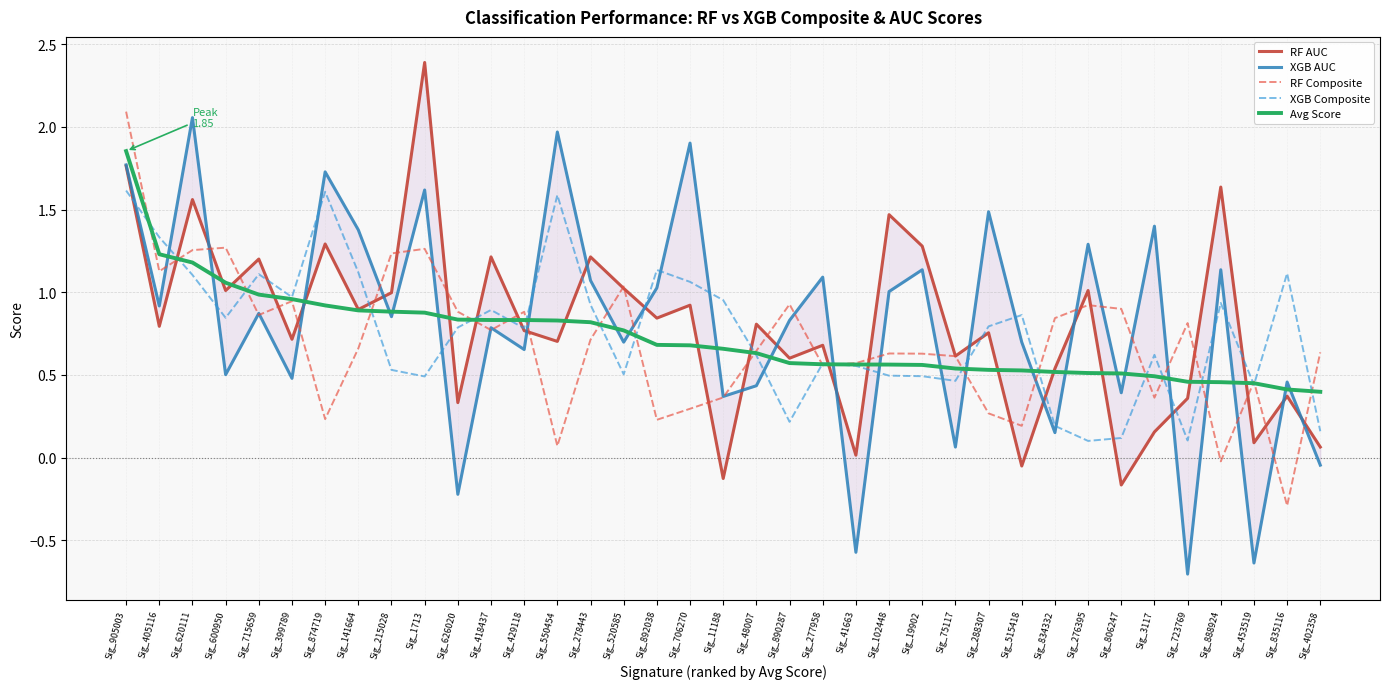

What is the total value across all series at Sig_715659?

5.0